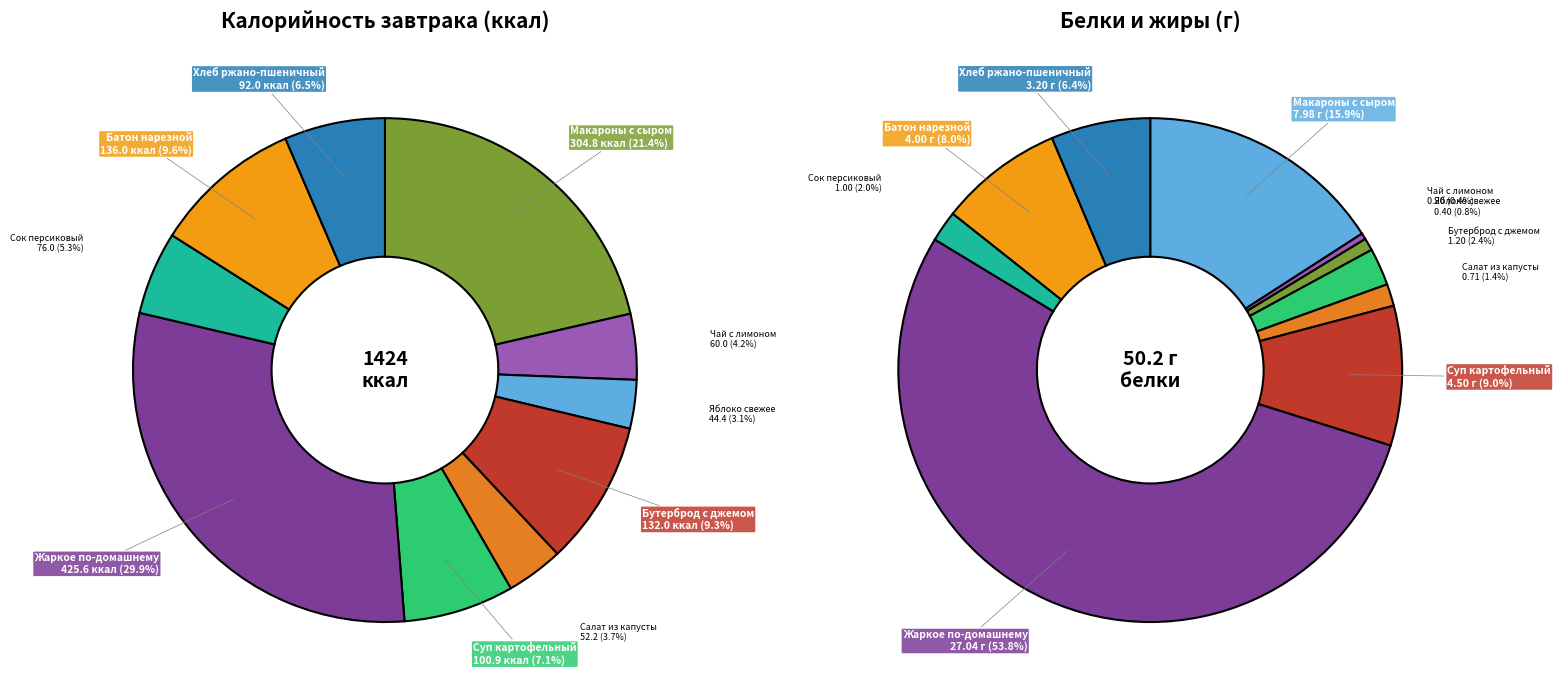

What is the ratio of the value at Сок персиковый to the value at Батон нарезной?

0.6